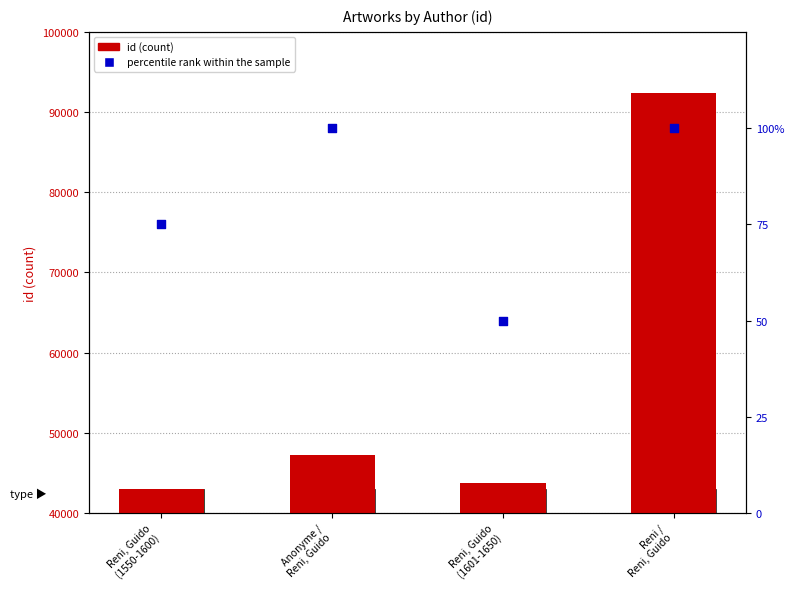

Is the value of percentile rank within the sample at Reni, Guido
(1550-1600) greater than the value of id (count) at Reni, Guido
(1550-1600)?

No